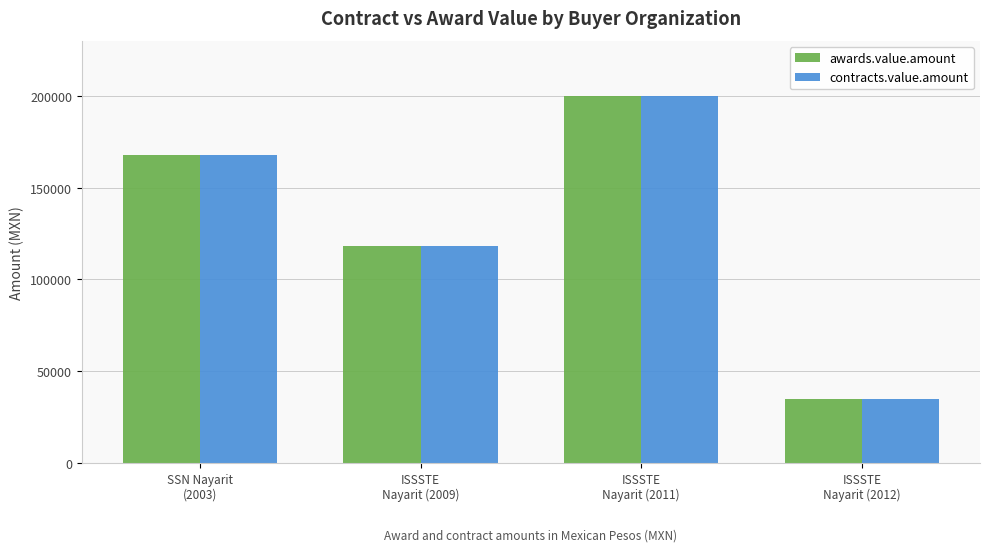

What is the difference between the second highest and second lowest values in the contracts.value.amount series?

49525.7